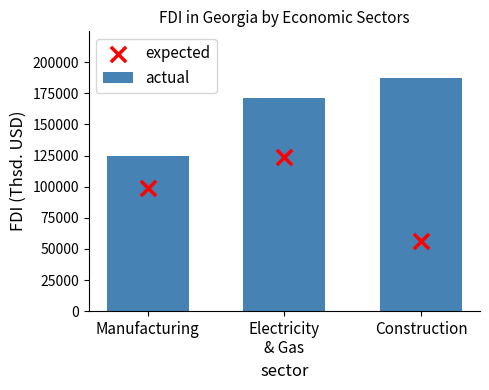

What is the total value across all series at Electricity
& Gas?

294720.3